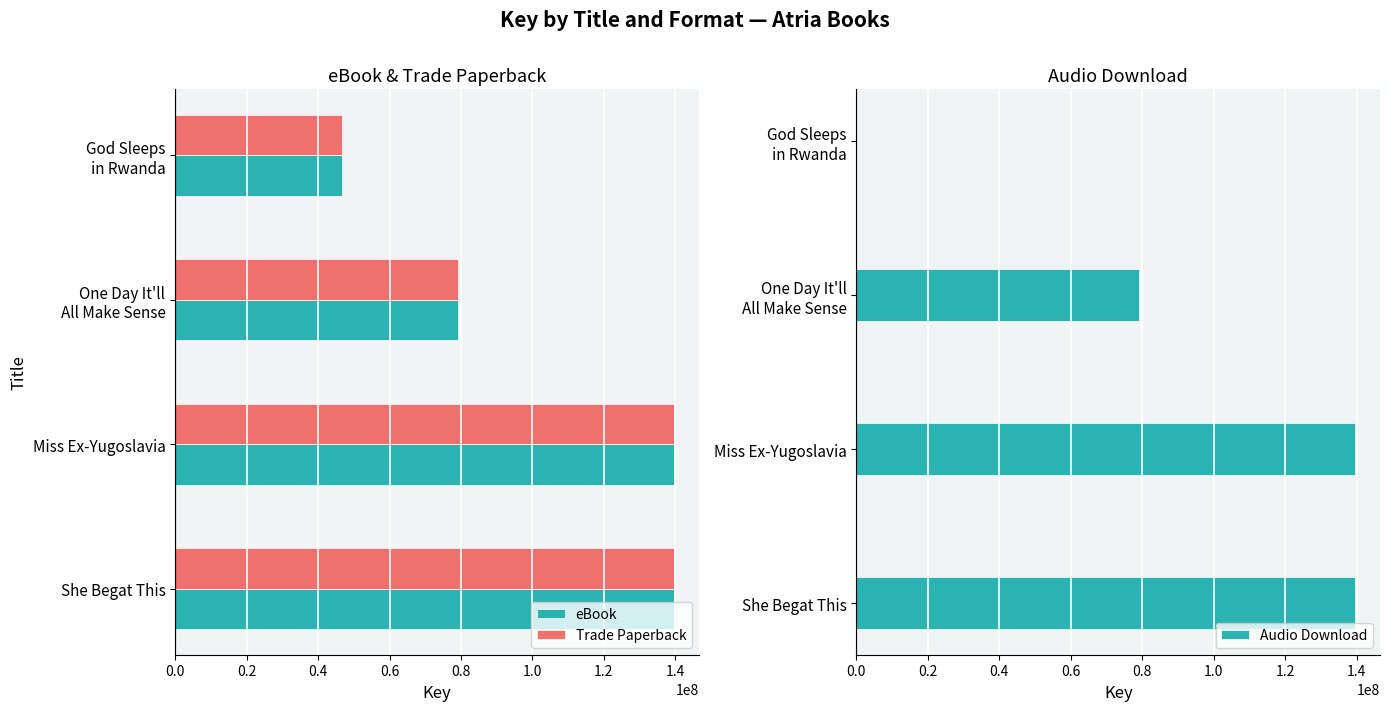

How many positive values does the Audio Download series have?

3